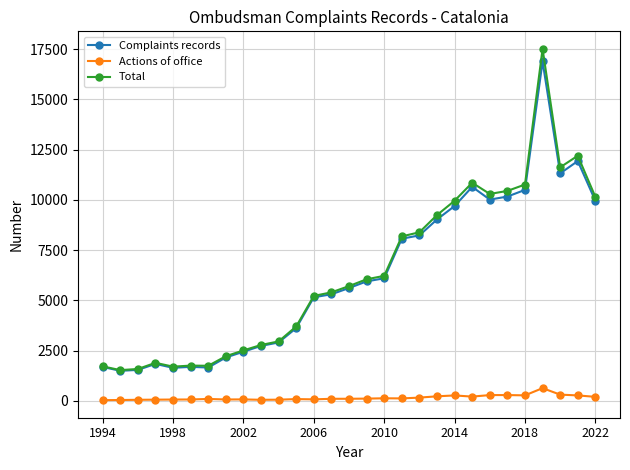

What is the highest value of the Complaints records series?

16889